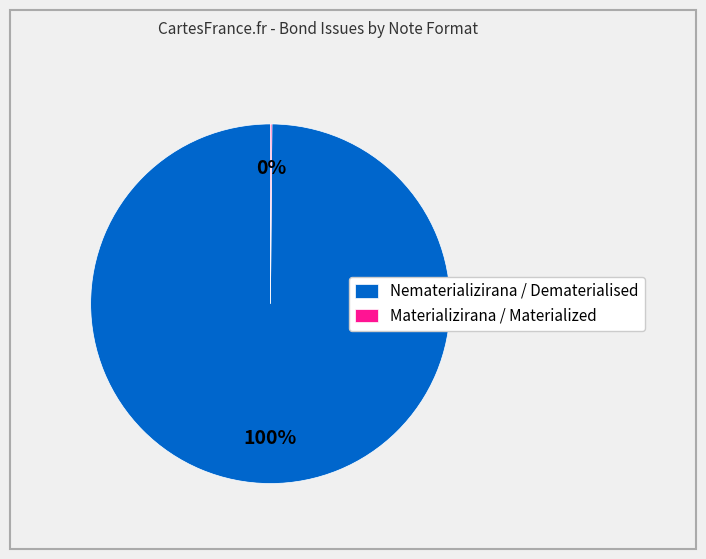

To the nearest percent, what percentage of the pie is Nematerializirana / Dematerialised?

100%